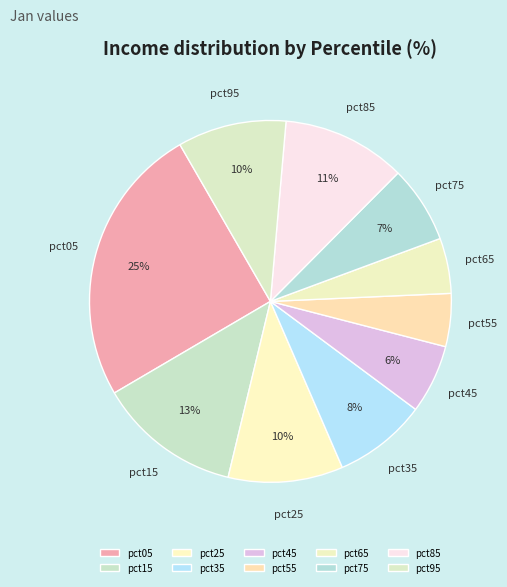

To the nearest percent, what is the difference between the largest and smallest slice percentages?

20%